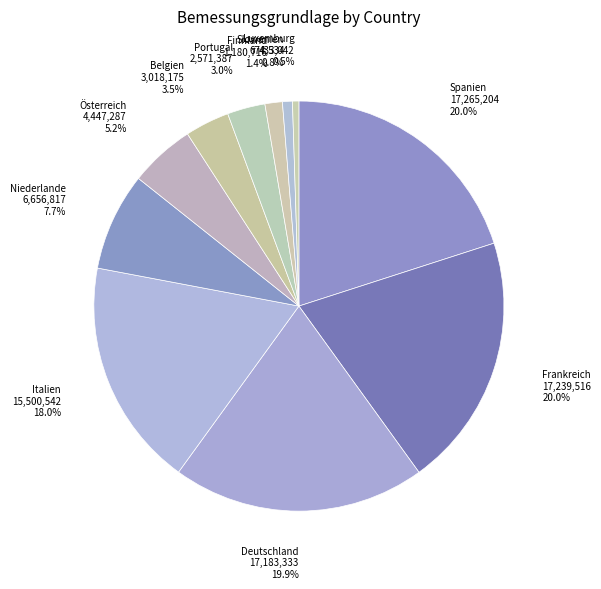

Count the number of slices in the pie.

11